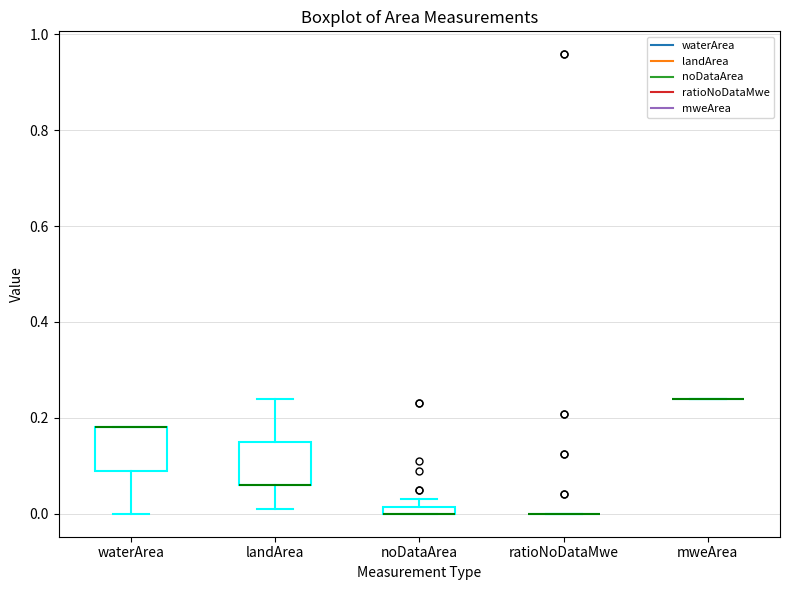

Where is the upper edge of the box for noDataArea on the y-axis? The values are not printed on the chart, so give them approximately, as read against the axis.

0.02